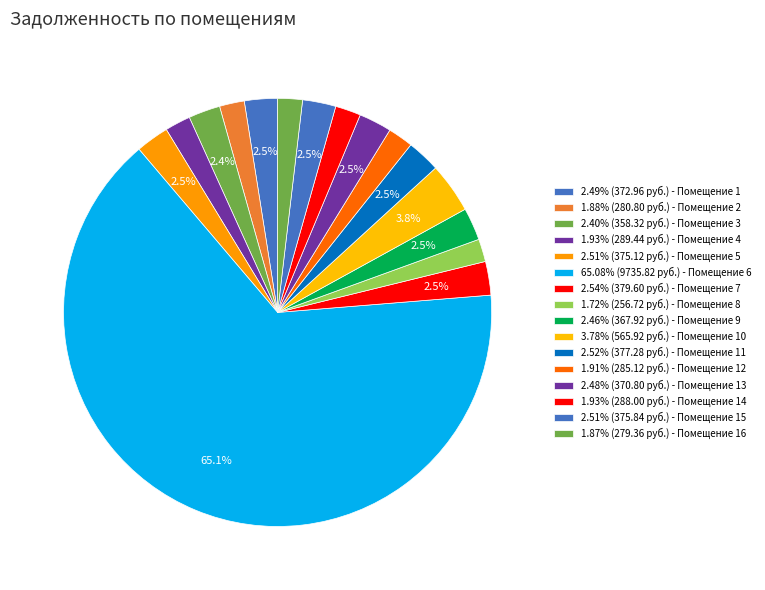

Count the number of slices in the pie.

16